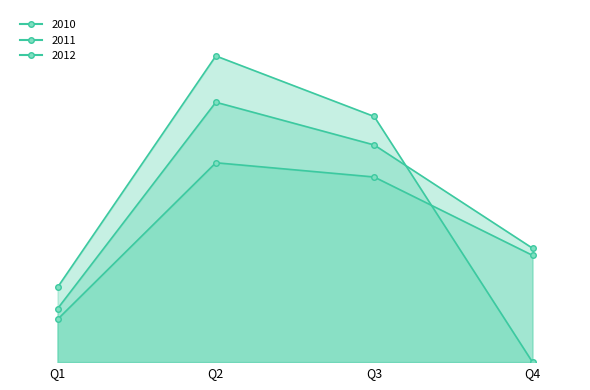

What is the sum of the 2011 values at Q4 and Q2?

105